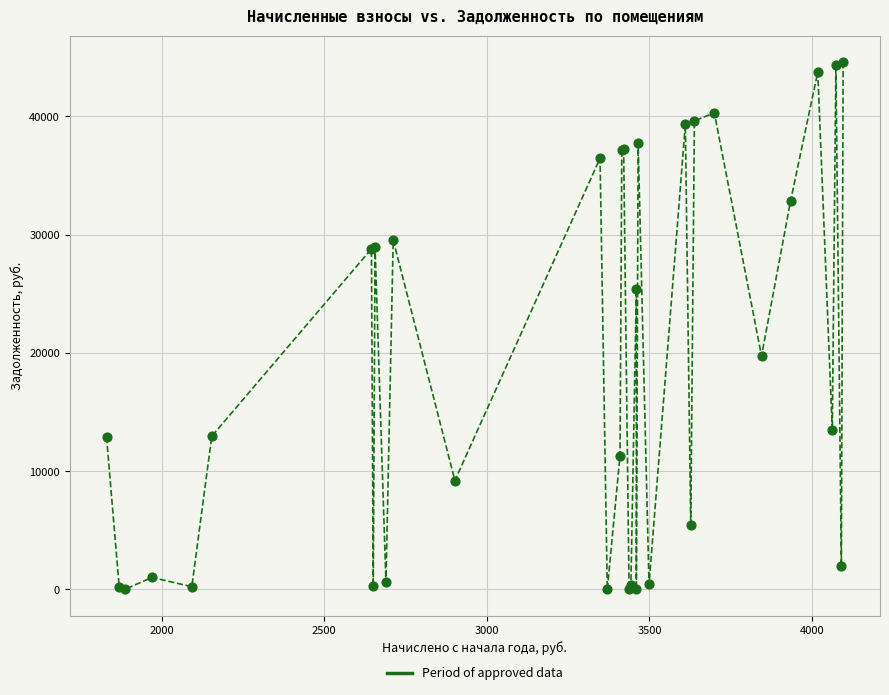

What Y value in the scatter plot is closest to 22297?

19737.0